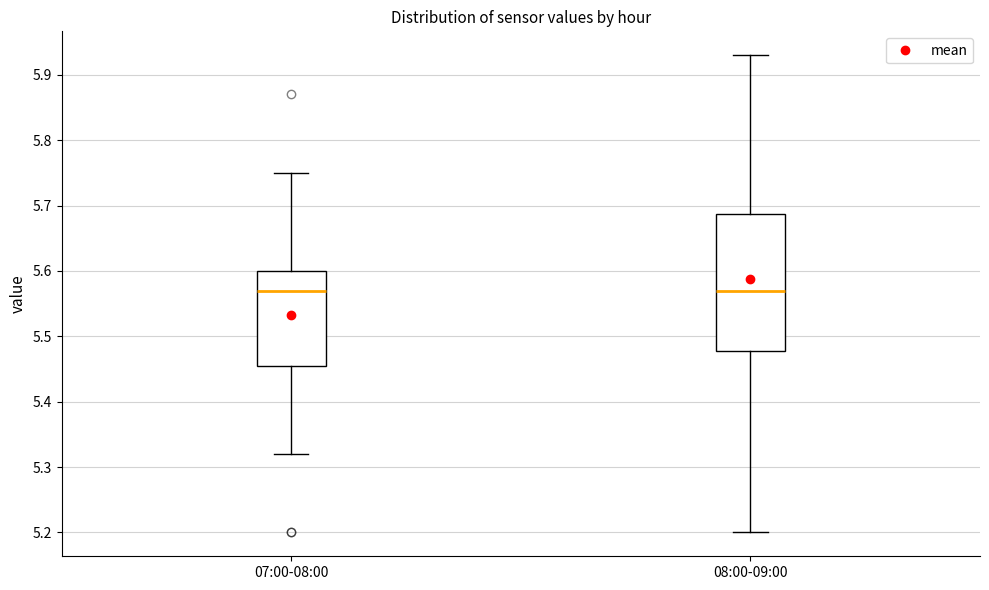

Reading left to right, read every box against the y-axis: the position of its median line, the range the box covers, and the ends of its whiskers. The values are not printed on the chart, so give them approximately, as read against the axis.

07:00-08:00: median 5.57, box 5.46 to 5.60, whiskers 5.32 to 5.75
08:00-09:00: median 5.57, box 5.48 to 5.69, whiskers 5.20 to 5.93